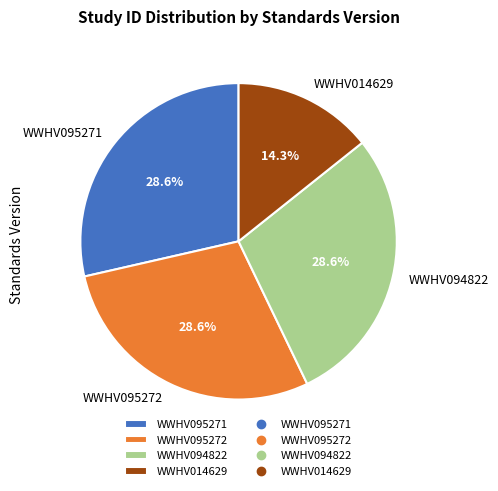

Is it true that WWHV095271 is 29% of the pie?

True